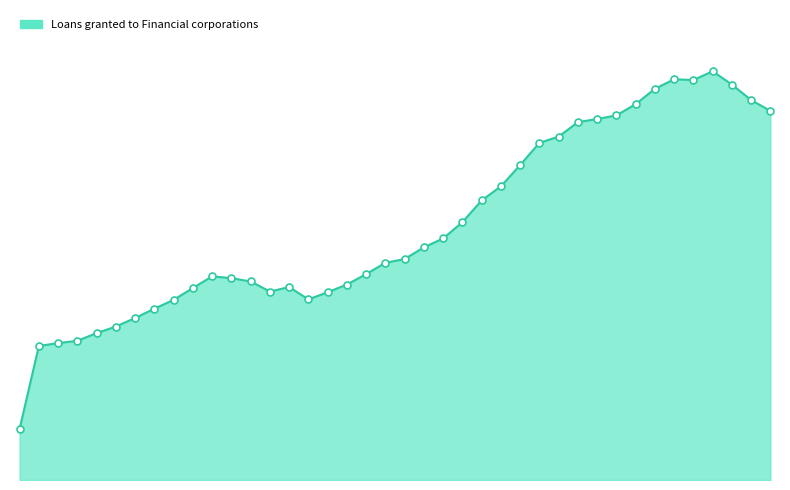

Is this an area chart (filled region under the line)?

Yes